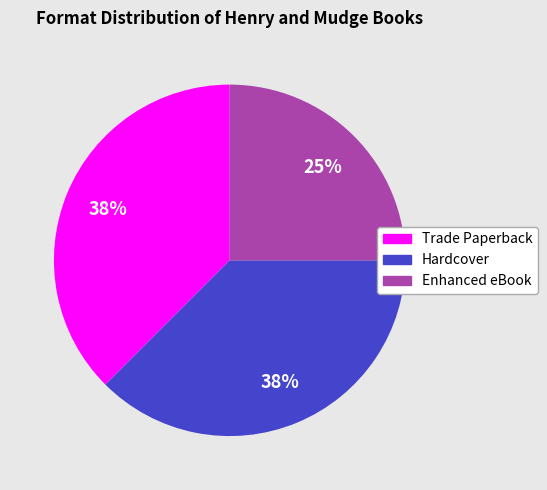

What is the ratio of the value at Hardcover to the value at Enhanced eBook?

1.5